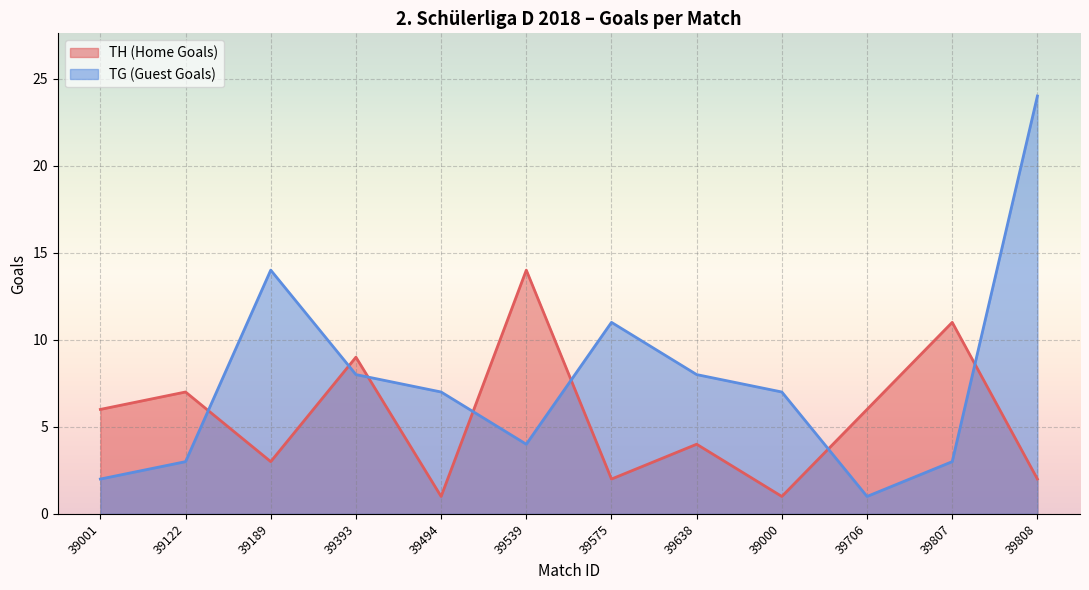

The value of TH (Home Goals) at 39807 is 4. True or false?

False